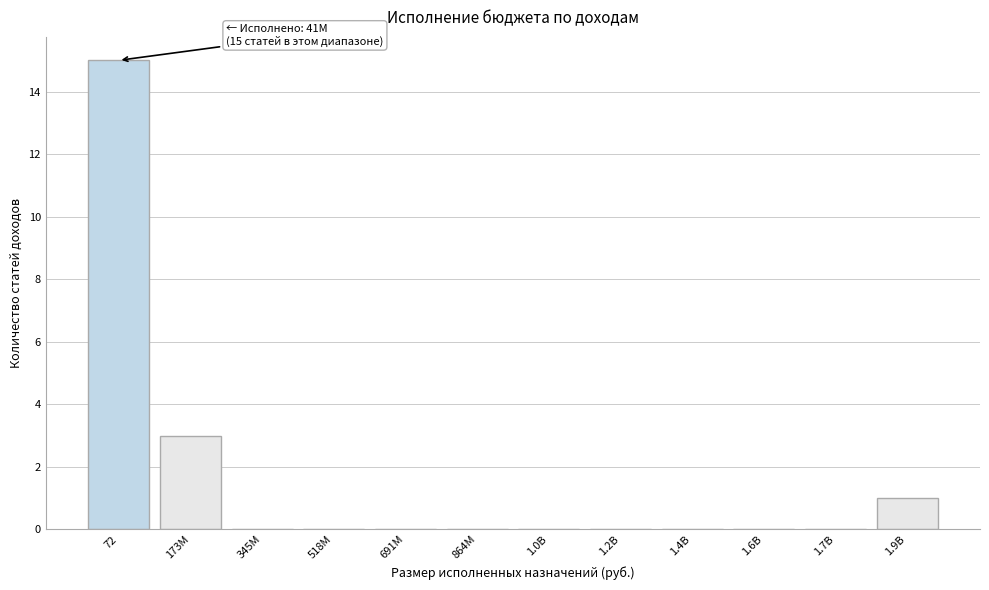

Reading left to right, extract all data points from this chart.

72=15	173M=3	345M=0	518M=0	691M=0	864M=0	1.0B=0	1.2B=0	1.4B=0	1.6B=0	1.7B=0	1.9B=1